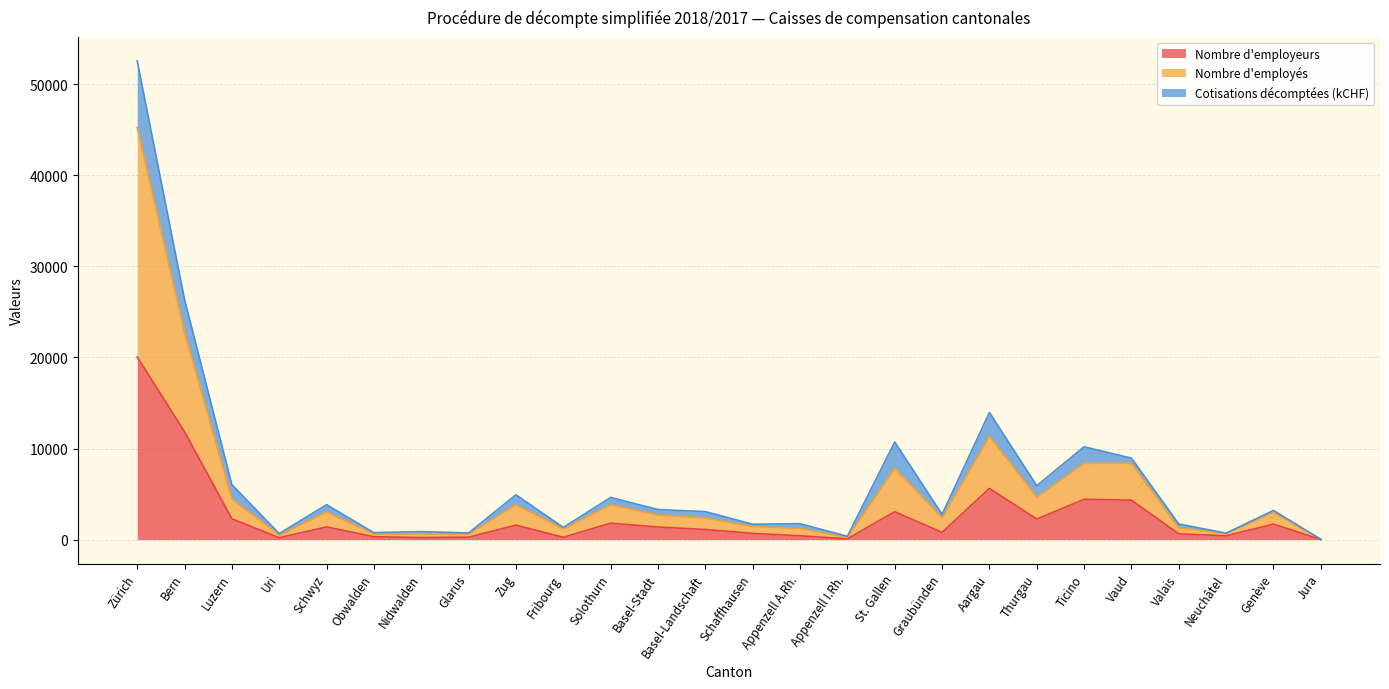

Is the value of Nombre d'employeurs at Zürich greater than the value of Nombre d'employés at Schwyz?

Yes